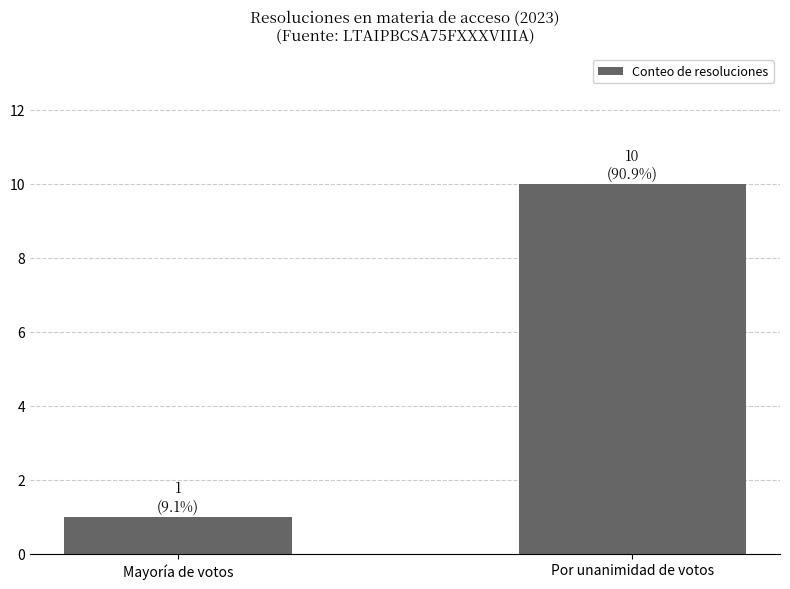

At which category does the chart reach its peak across all series?

Por unanimidad de votos